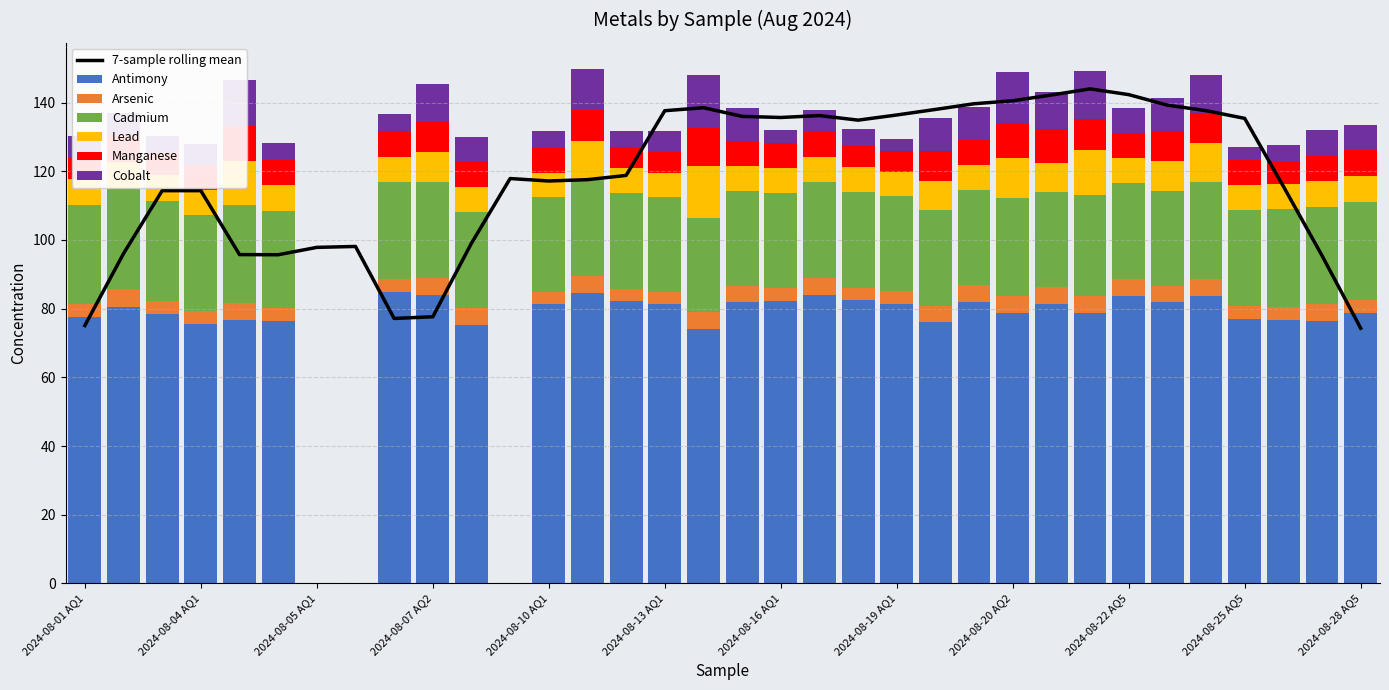

The Manganese series shows 12.1 at 2024-08-13 AQ5. True or false?

False